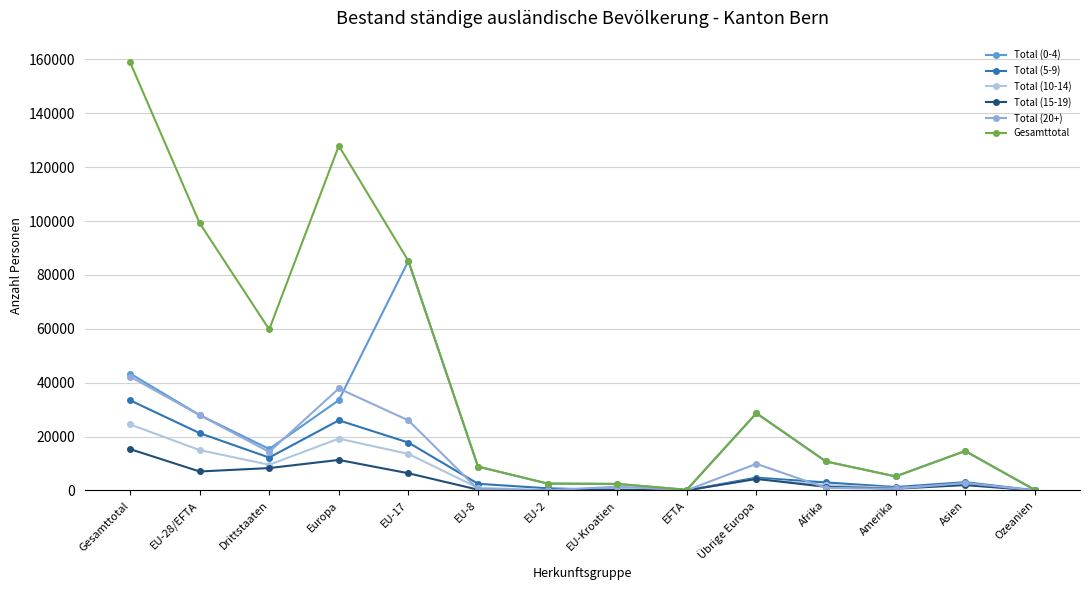

At which category does Total (20+) reach its first local peak?

Europa